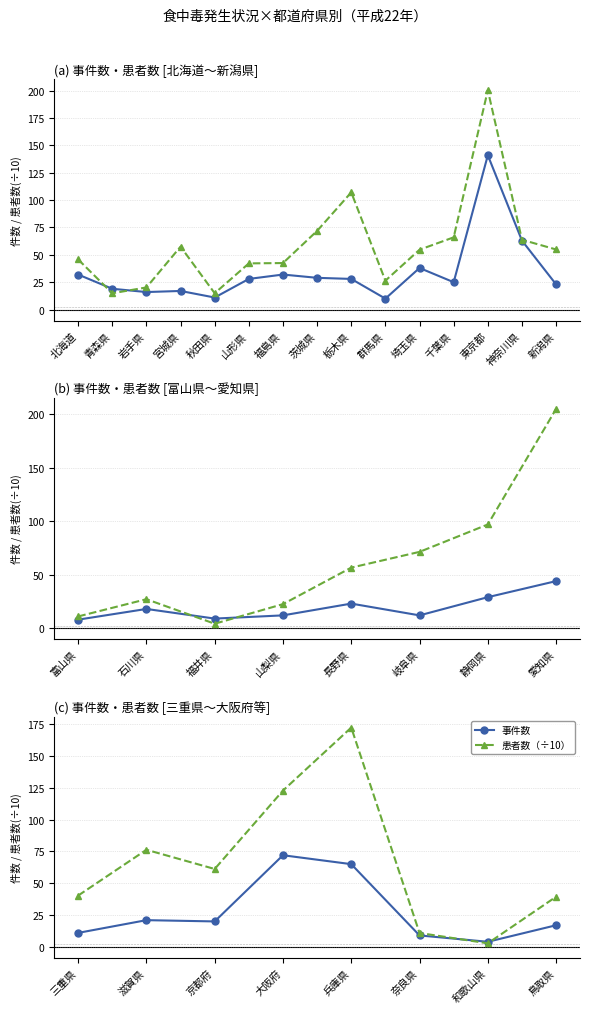

Which series changed the most between 大阪府 and 和歌山県?

患者数（÷10）